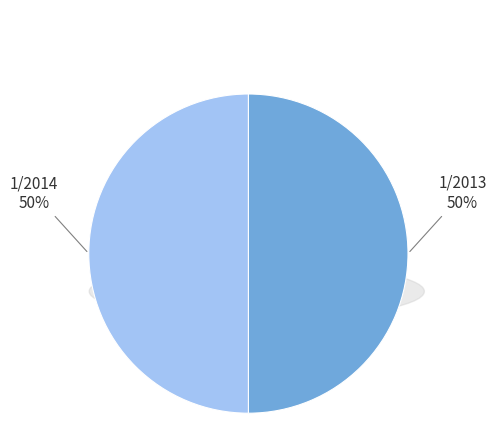

Rank the categories by value from lowest to highest.

1/2014, 1/2013